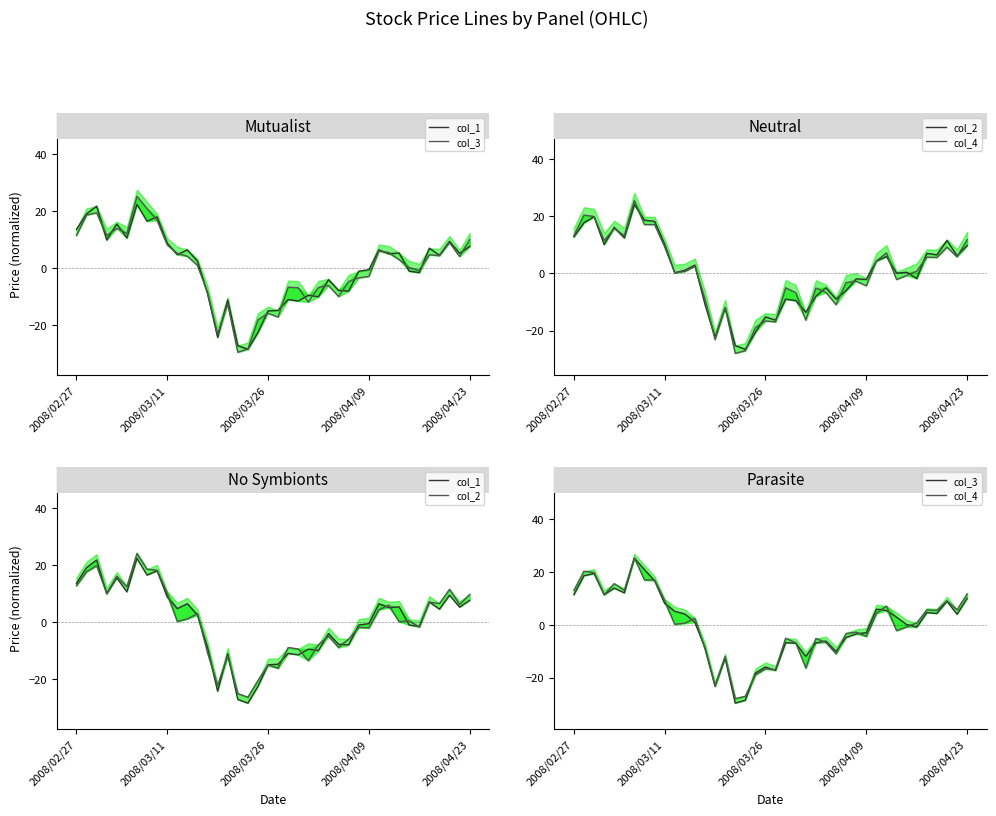

Rank the series at 21 from lowest to highest value.

col_1, col_2, col_3, col_4